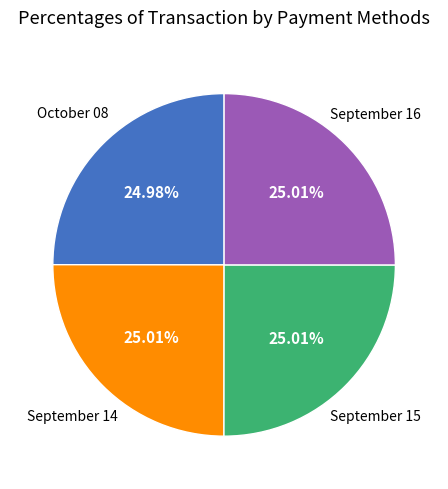

Approximately how many times larger is the value at September 14 compared to September 15?

1.0